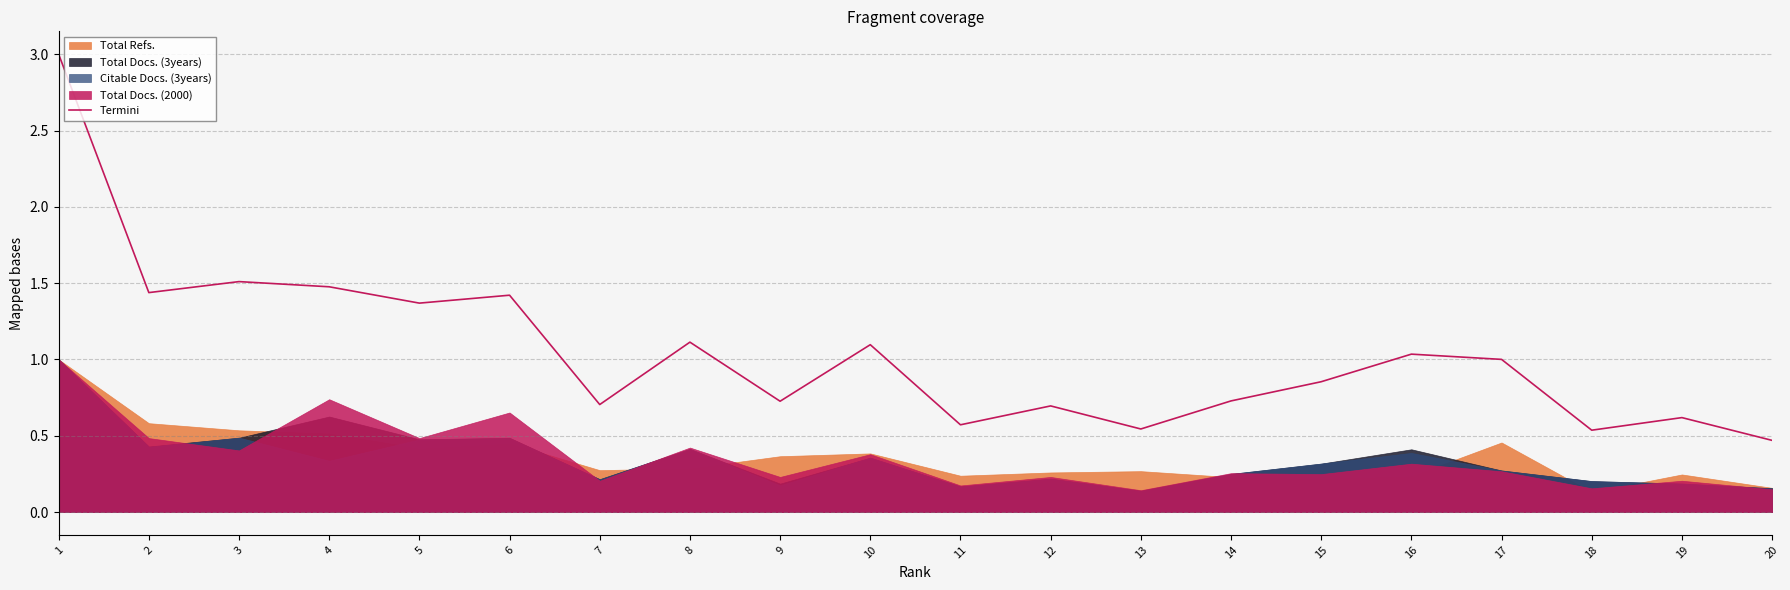

At which label does Termini reach its minimum?

20